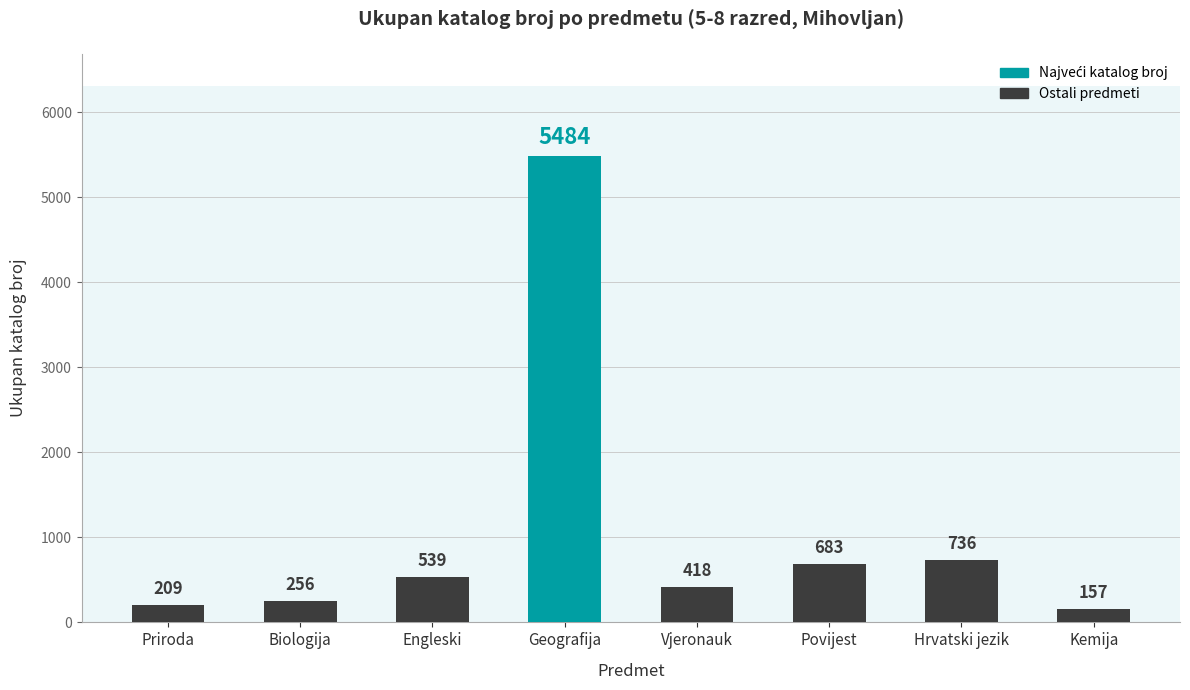

Reading right to left, what are all the values shown in this chart?

Kemija=157	Hrvatski jezik=736	Povijest=683	Vjeronauk=418	Geografija=5484	Engleski=539	Biologija=256	Priroda=209